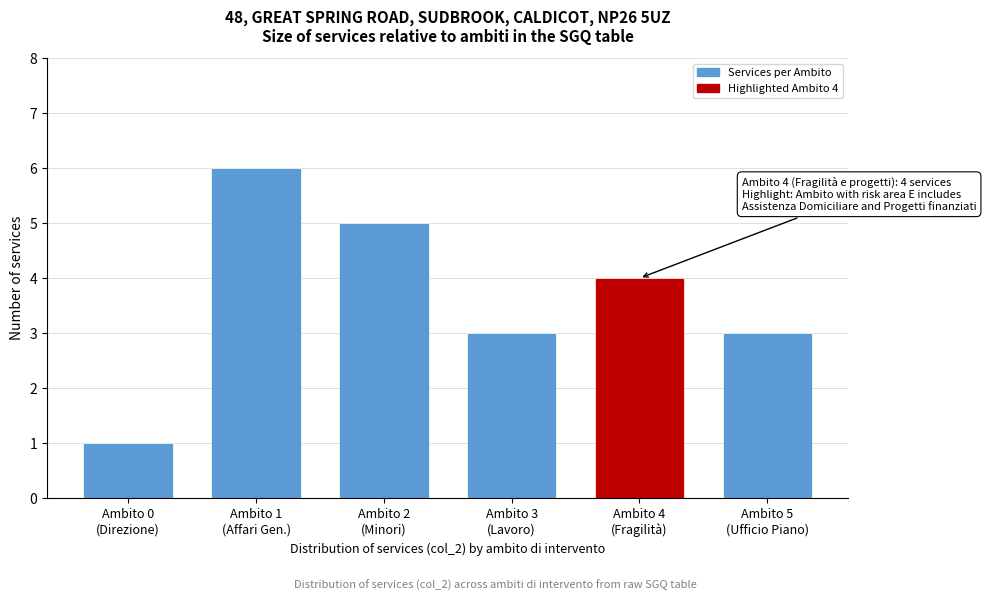

Reading left to right, what are all the values shown in this chart?

1	6	5	3	4	3